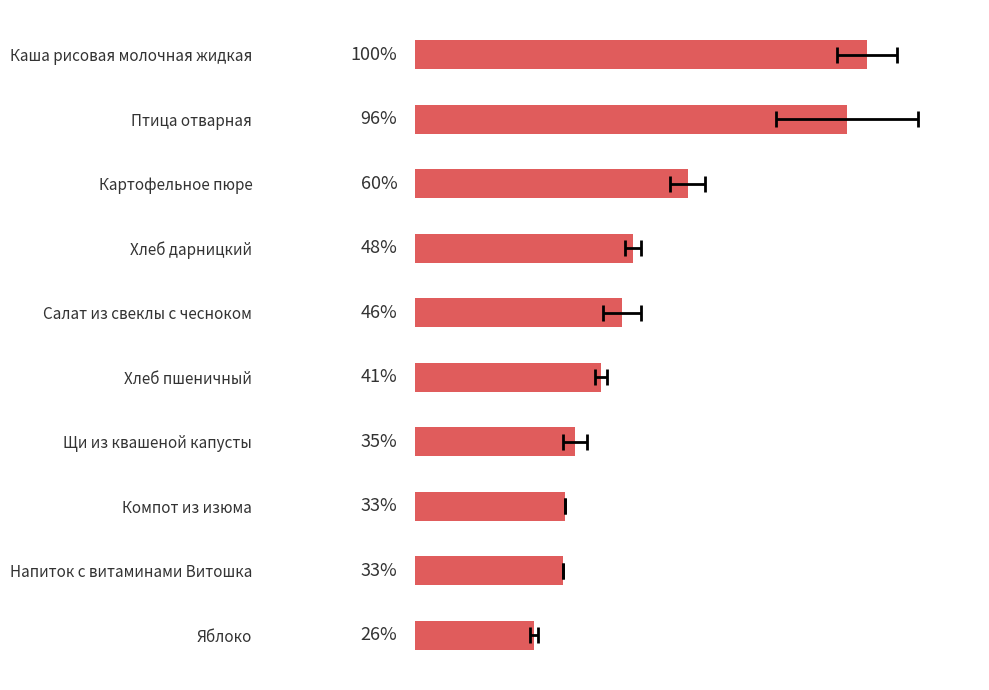

Reading left to right, list all the values displayed in this chart.

229.0	219.0	138.0	110.3	104.8	94.0	81.0	76.0	75.0	60.0